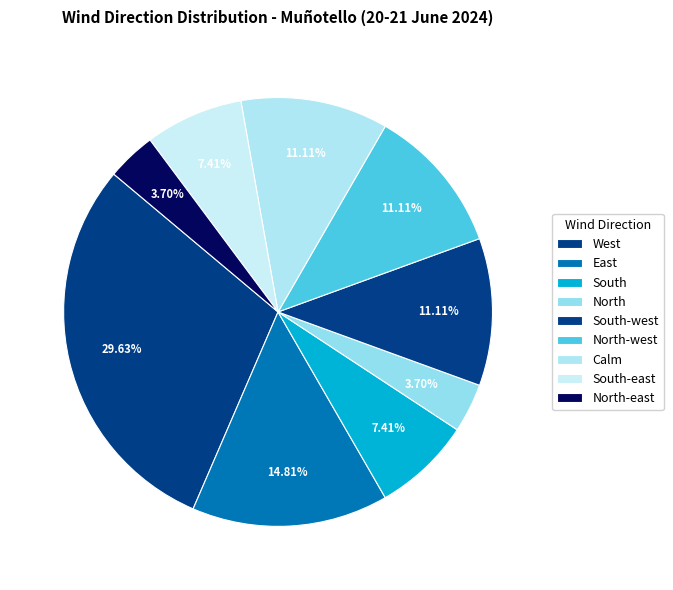

Does South represent more than half of the total?

No